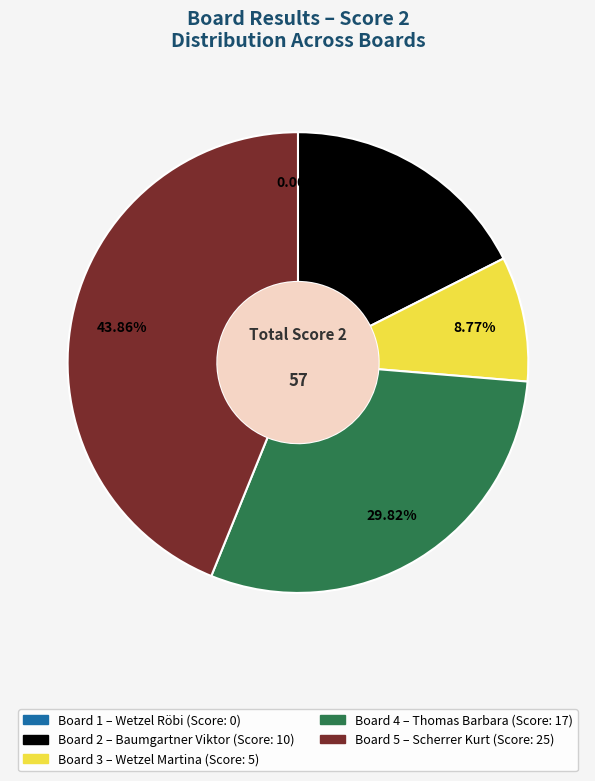

Is the sum of 5 and 3 greater than half?

Yes